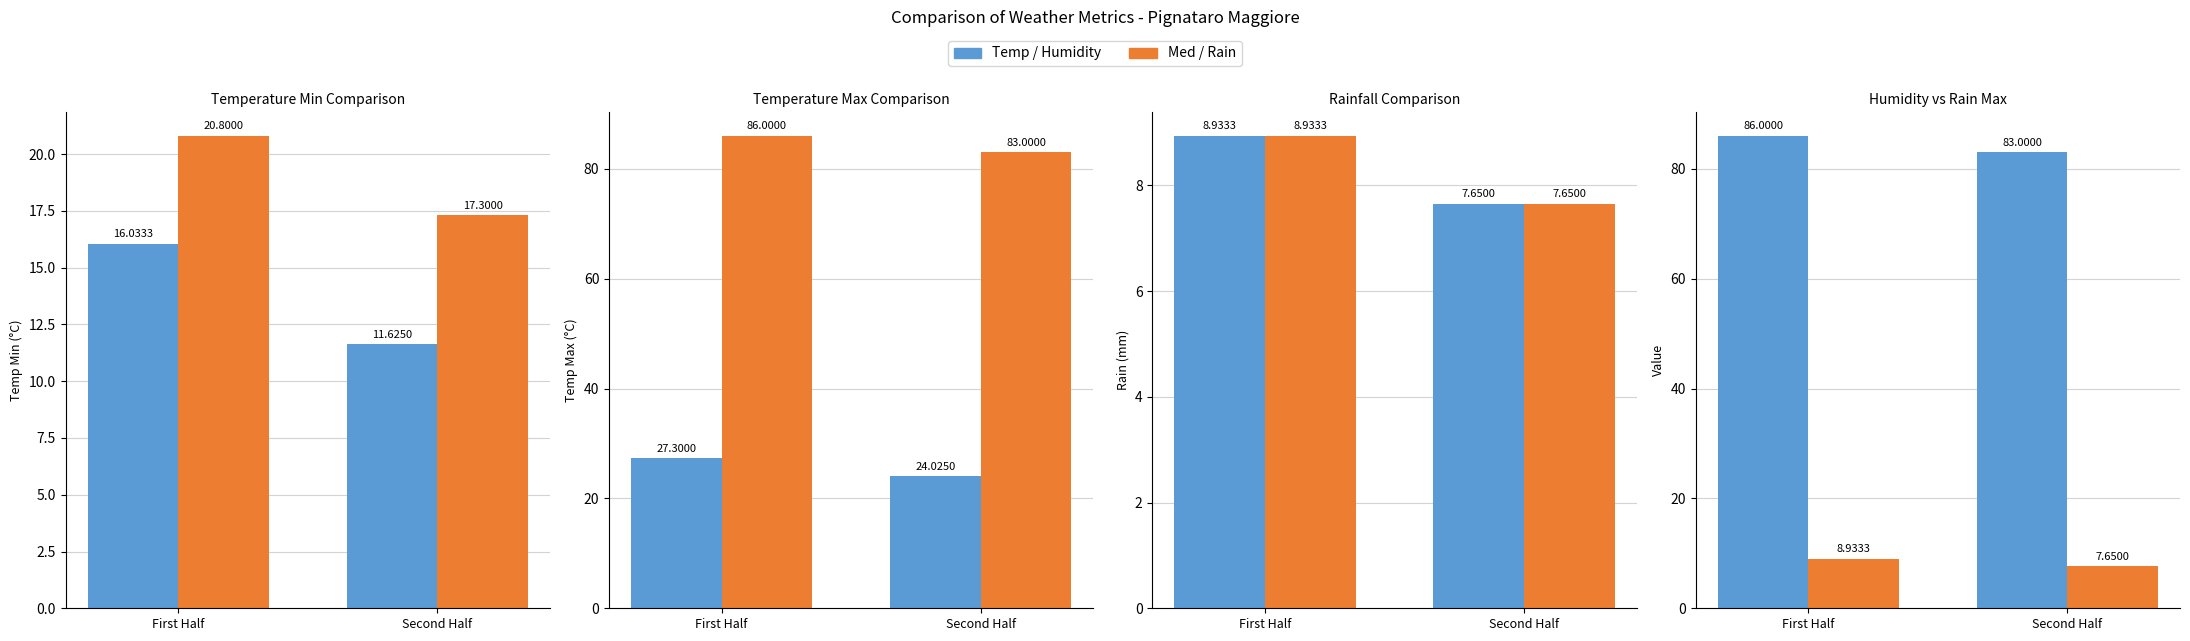

What is the difference between the highest and lowest values at Second Half?

75.3